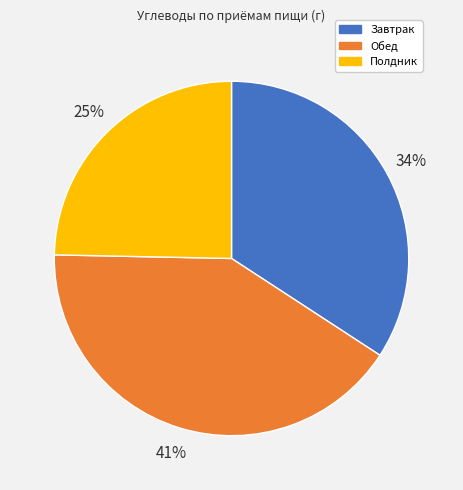

To the nearest percent, what portion does Завтрак represent?

34%